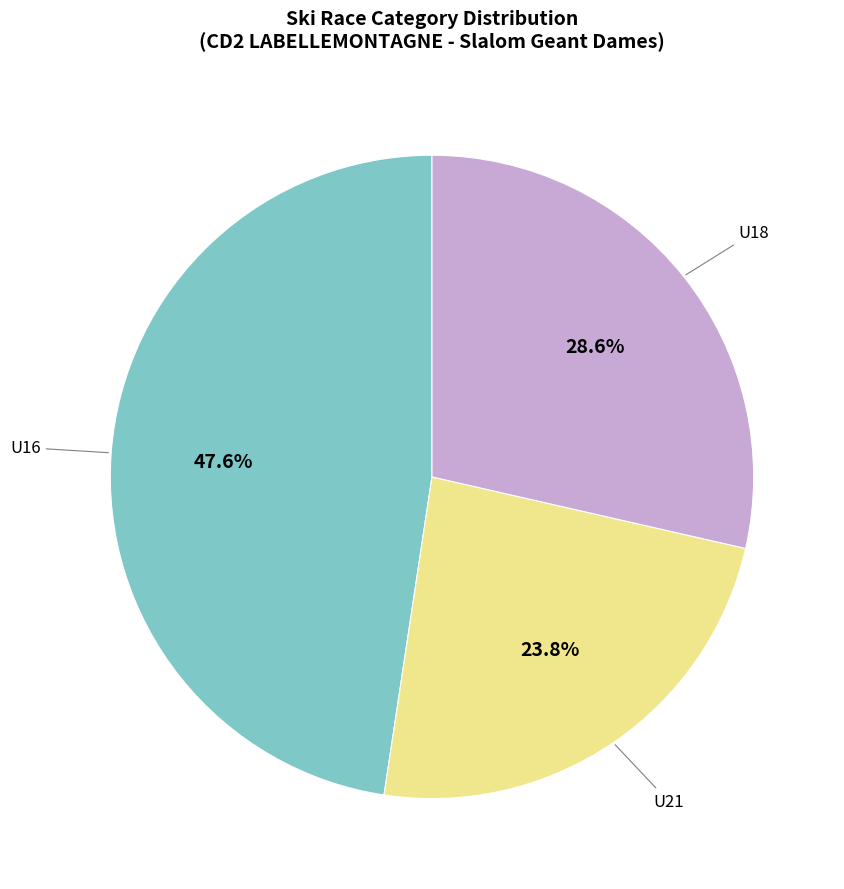

How many slices are in this pie chart?

3